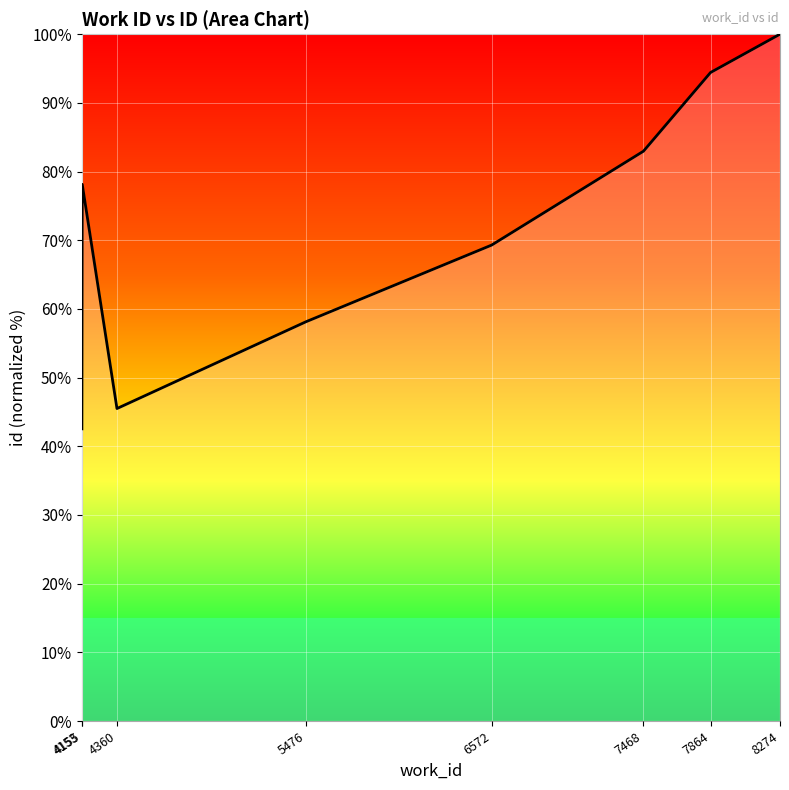

The value at 4153 is 42.5. True or false?

True